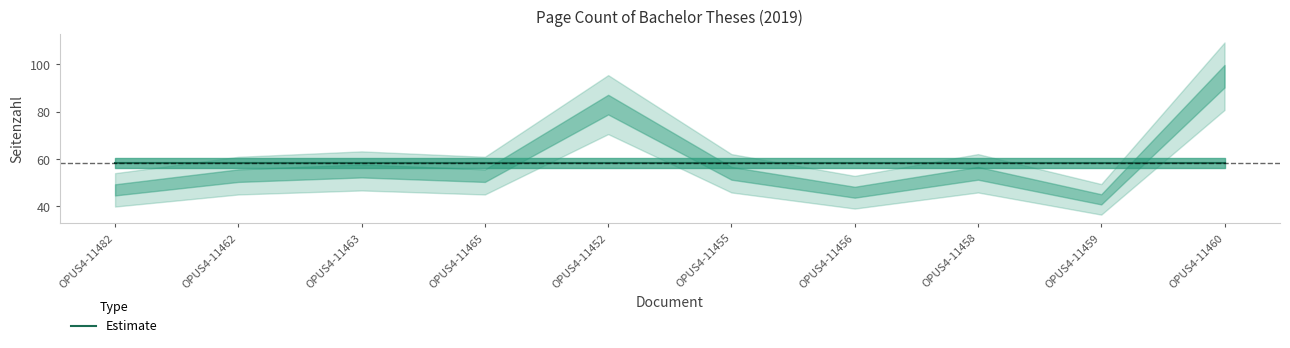

How many lines are shown in the chart?

1